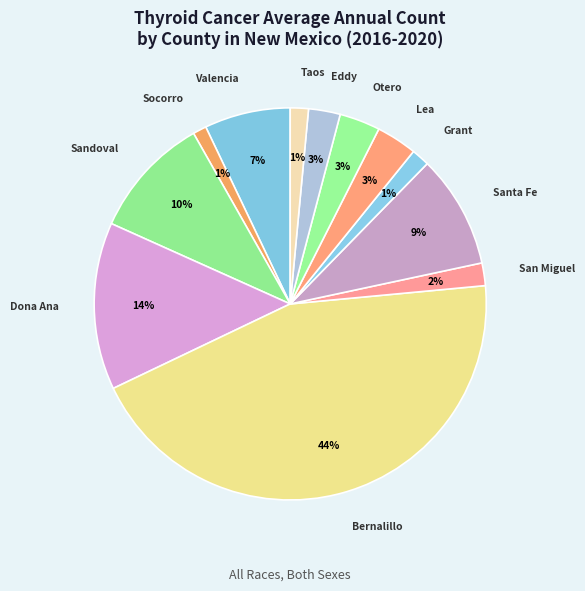

Is the sum of Bernalillo and Grant greater than half?

No